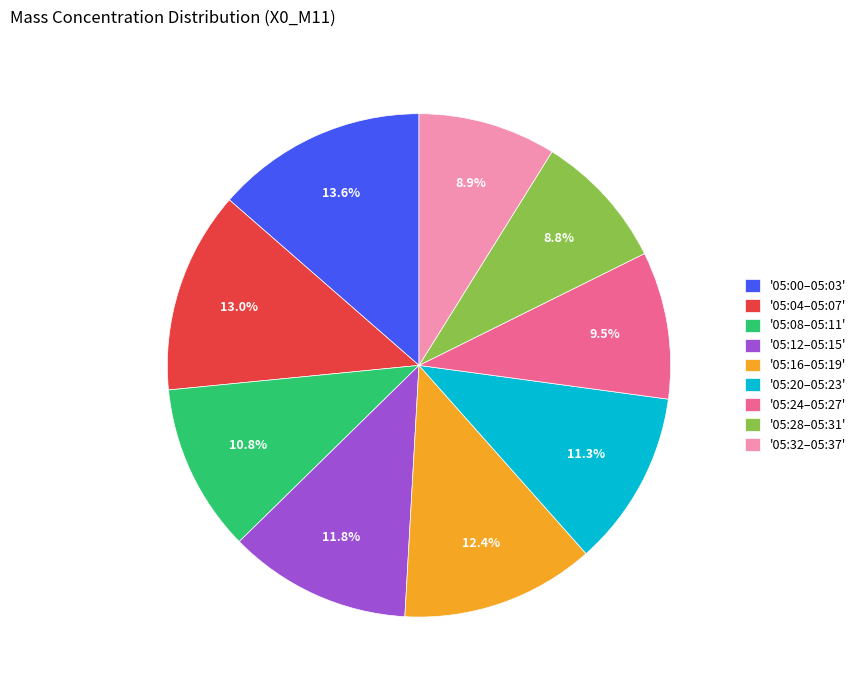

Is there any slice that represents more than half of the pie?

No